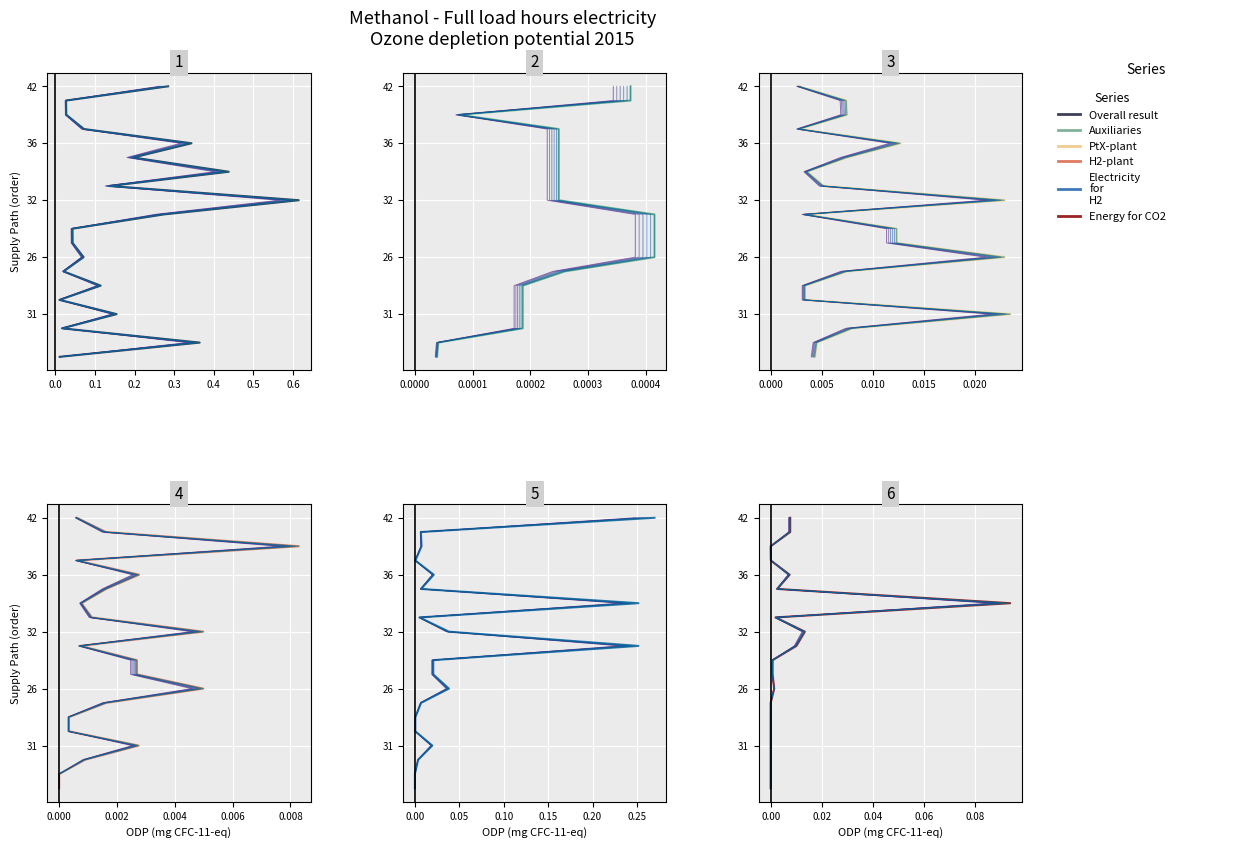

What are all the series names shown in the legend?

Overall result, Auxiliaries, PtX-plant, H2-plant, Electricity for H2, Energy for CO2